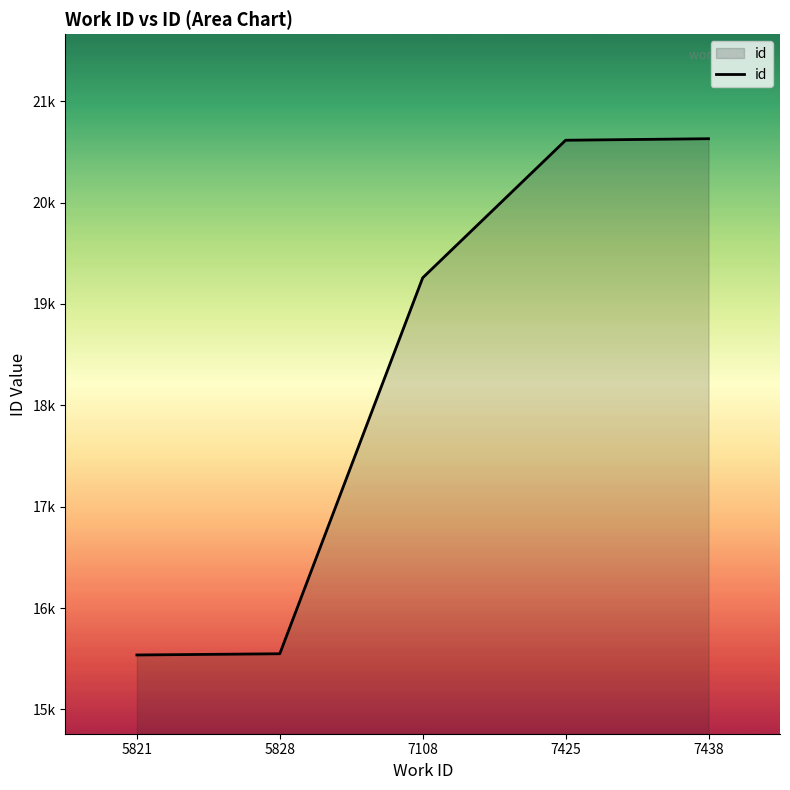

What is the sum of all values?

91589